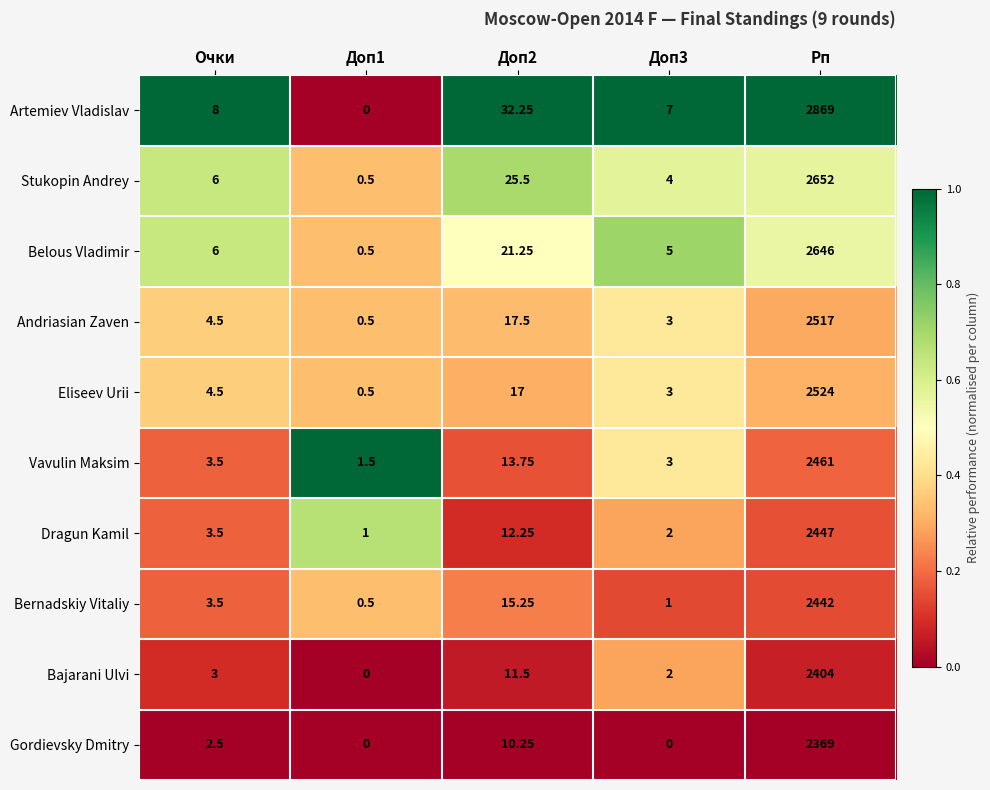

Where does the Andriasian Zaven series first go above 4?

Очки